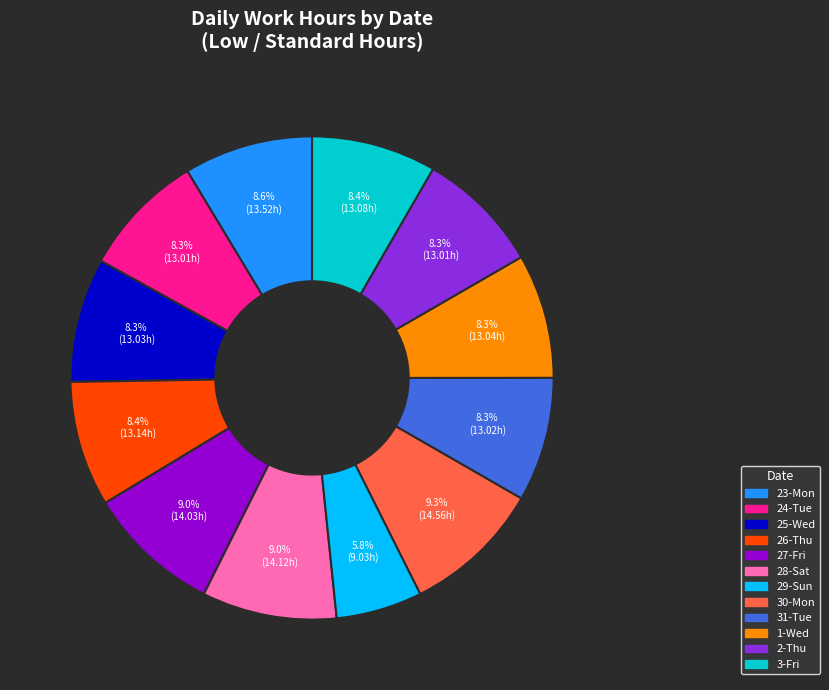

Is there any slice that represents more than half of the pie?

No